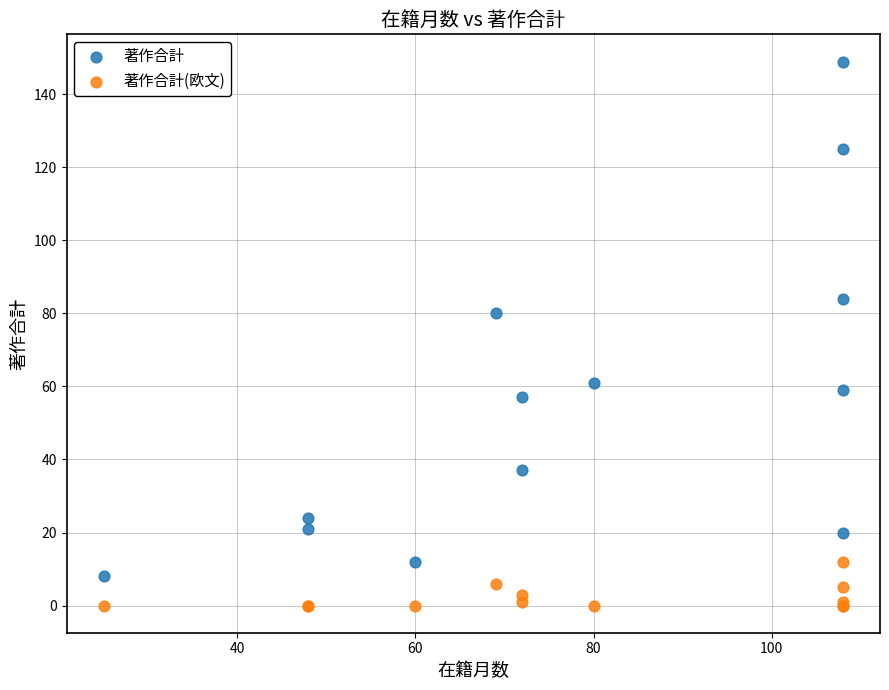

What are all the series names shown in the legend?

著作合計, 著作合計(欧文)